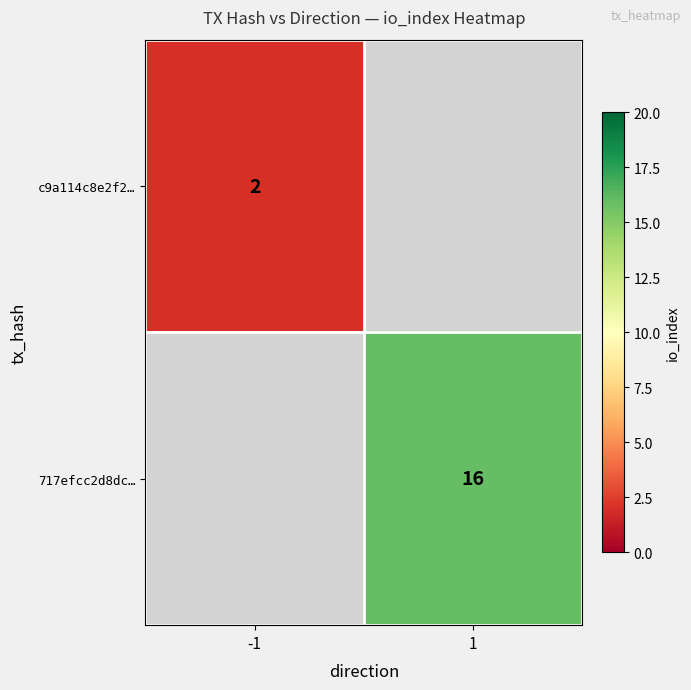

The c9a114c8e2f2… series shows 3 at -1. True or false?

False